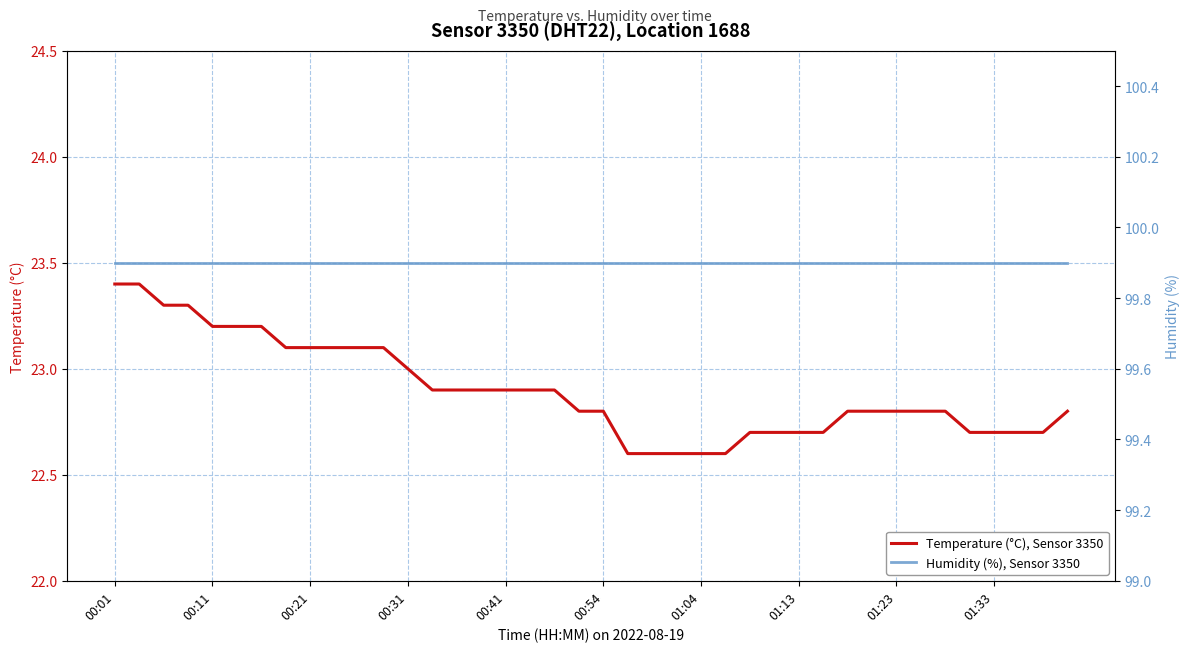

What is the sum of all Temperature (°C), Sensor 3350 values?

915.9